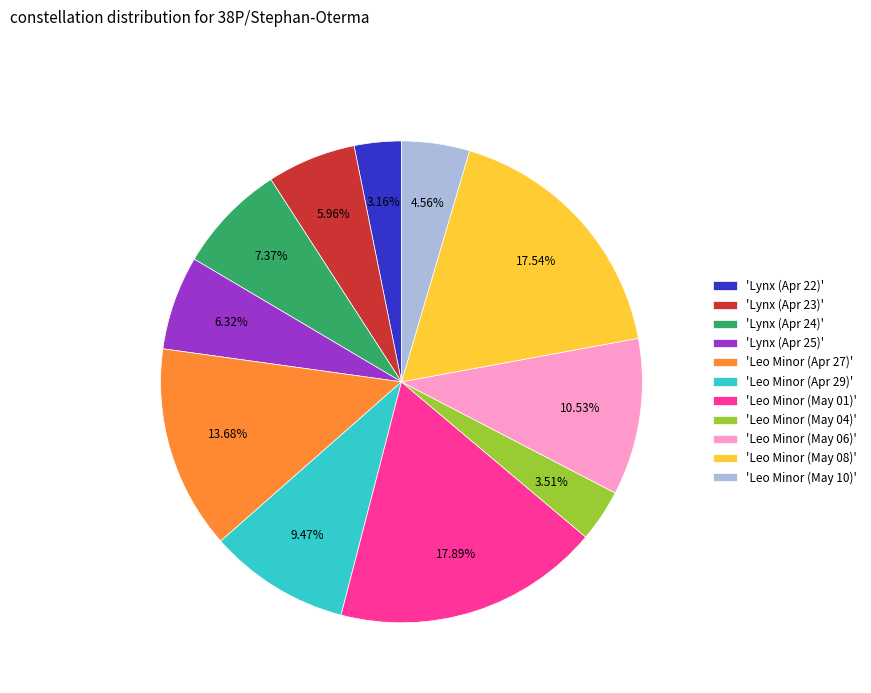

To the nearest percent, what is the average slice percentage?

9%